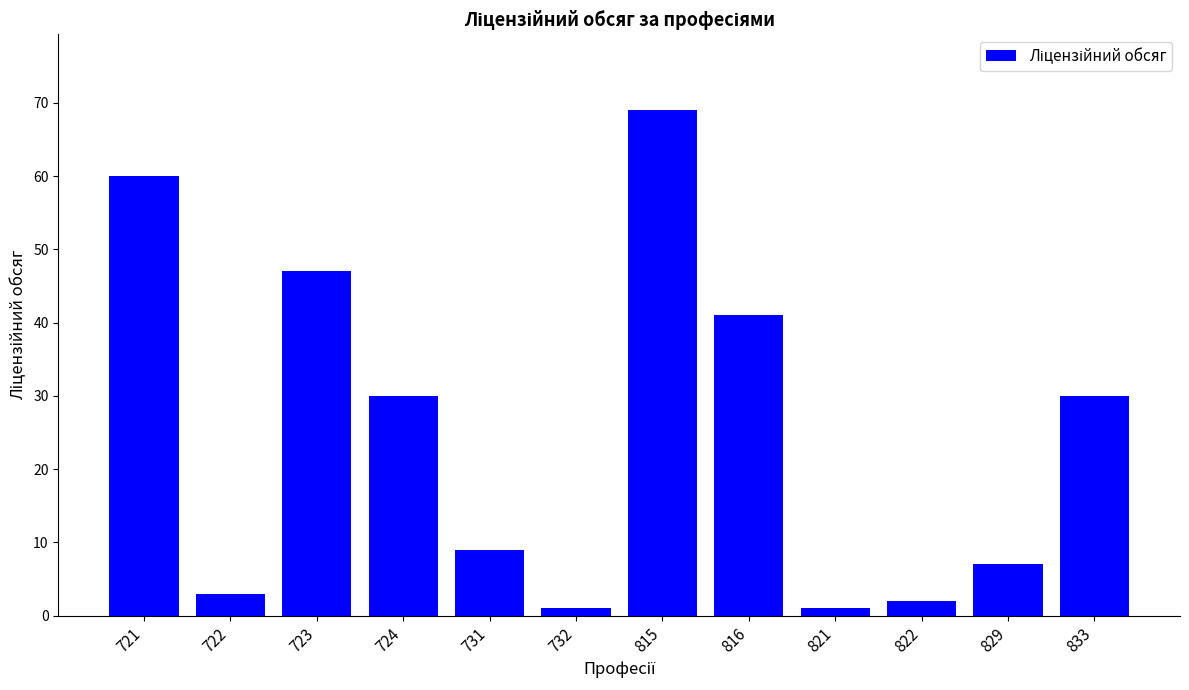

What is the smallest value displayed?

1